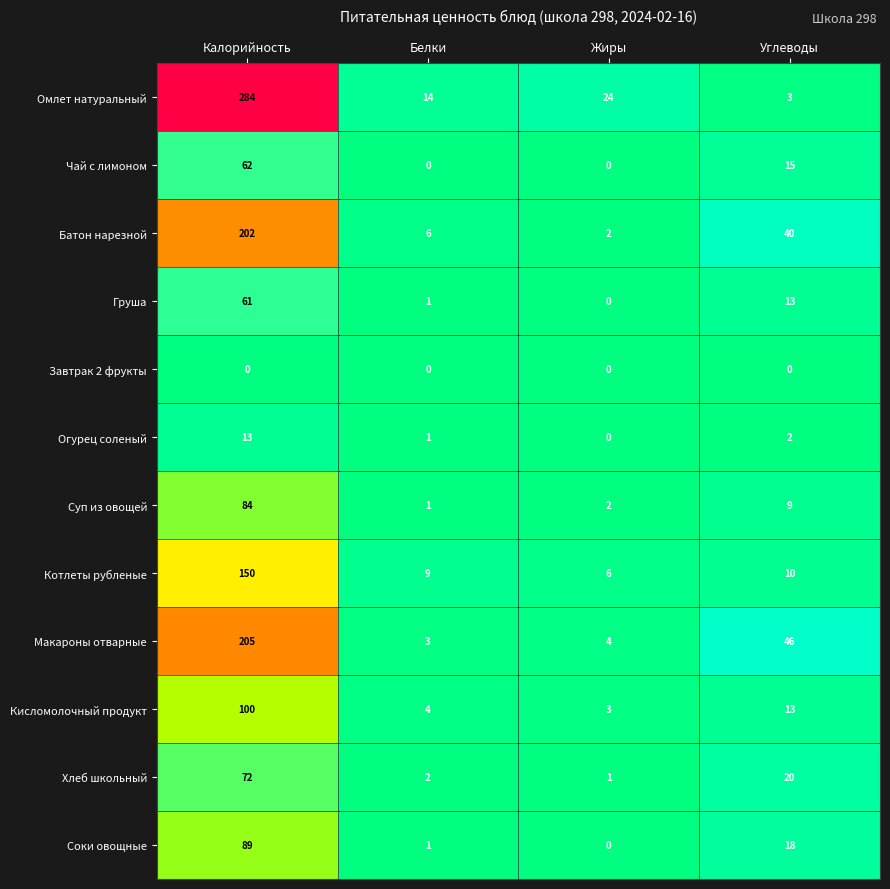

Which label corresponds to the largest value in the chart?

Калорийность